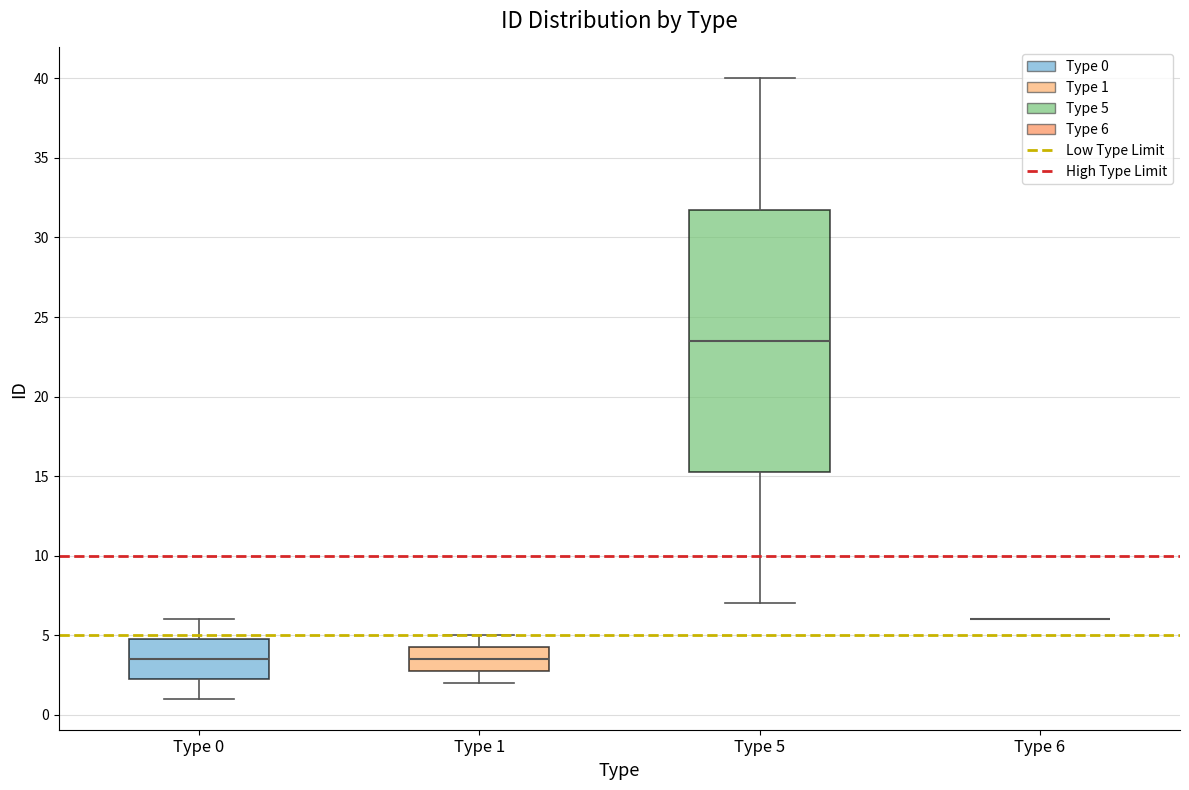

Comparing the boxes themselves (not the whiskers), which one is the tallest?

Type 5